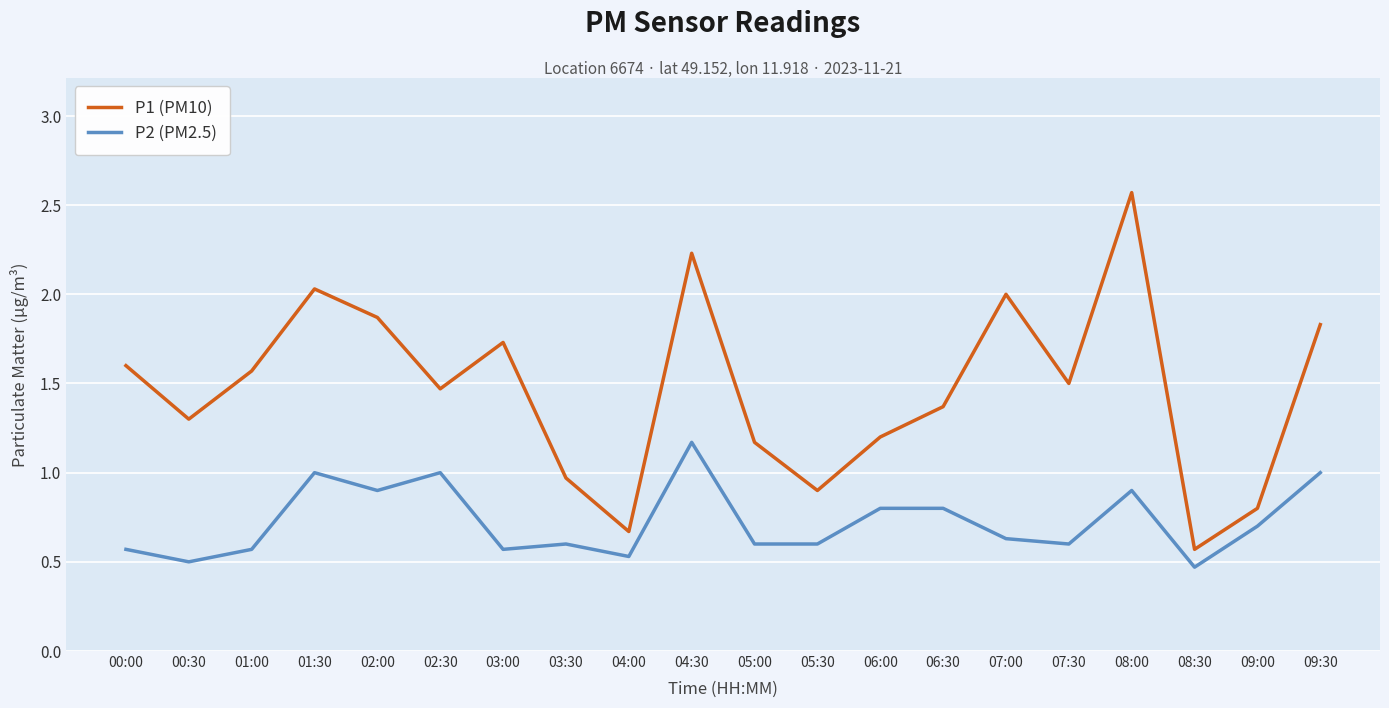

What is the minimum value shown in the chart?

0.5